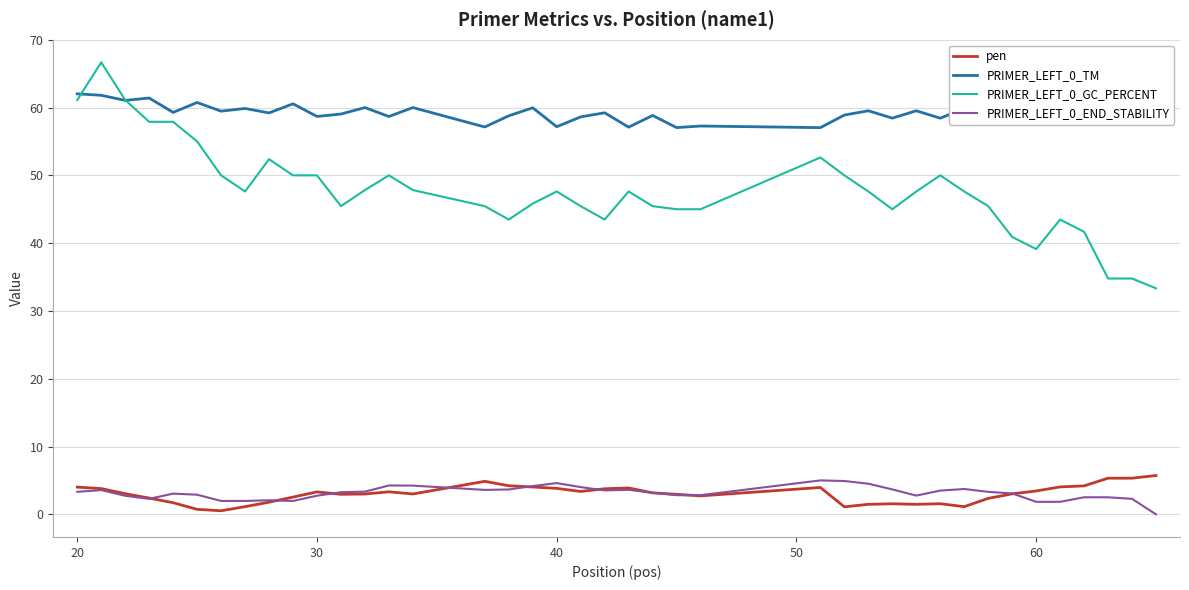

What is the maximum value for PRIMER_LEFT_0_GC_PERCENT?

66.7